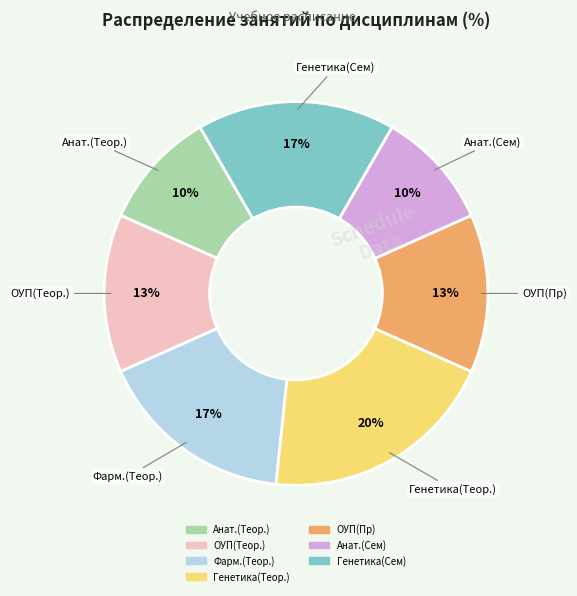

Approximately how many times larger is the value at Анат.(Сем) compared to Фарм.(Теор.)?

0.6